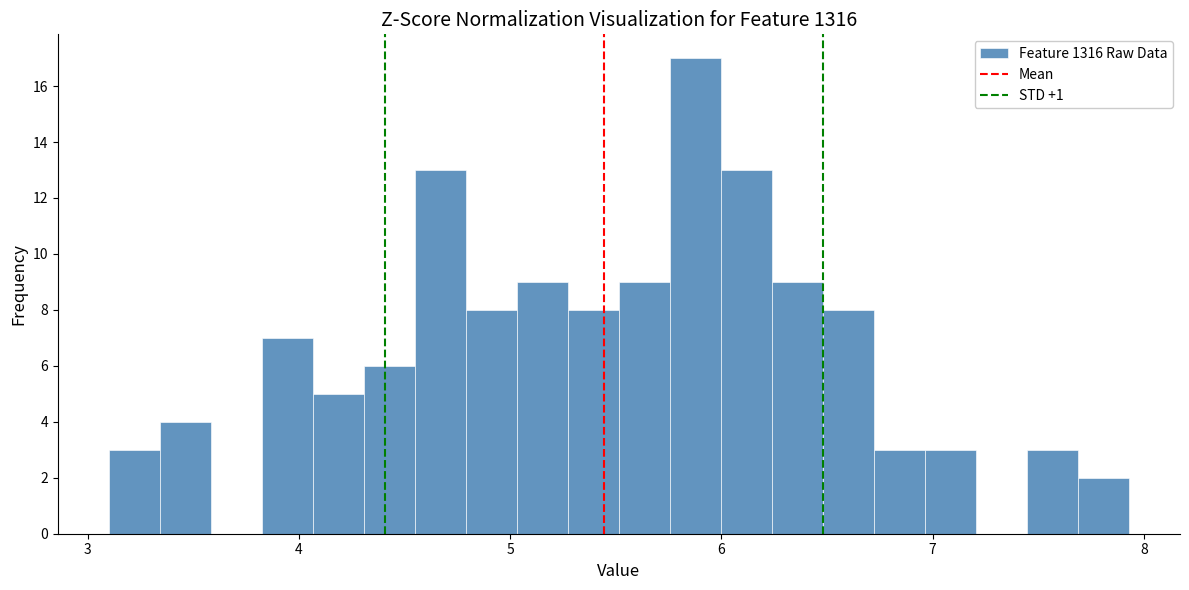

Around what value on the x-axis is the tallest bar? Give the approximate position of its centre, as read against the axis.

5.9